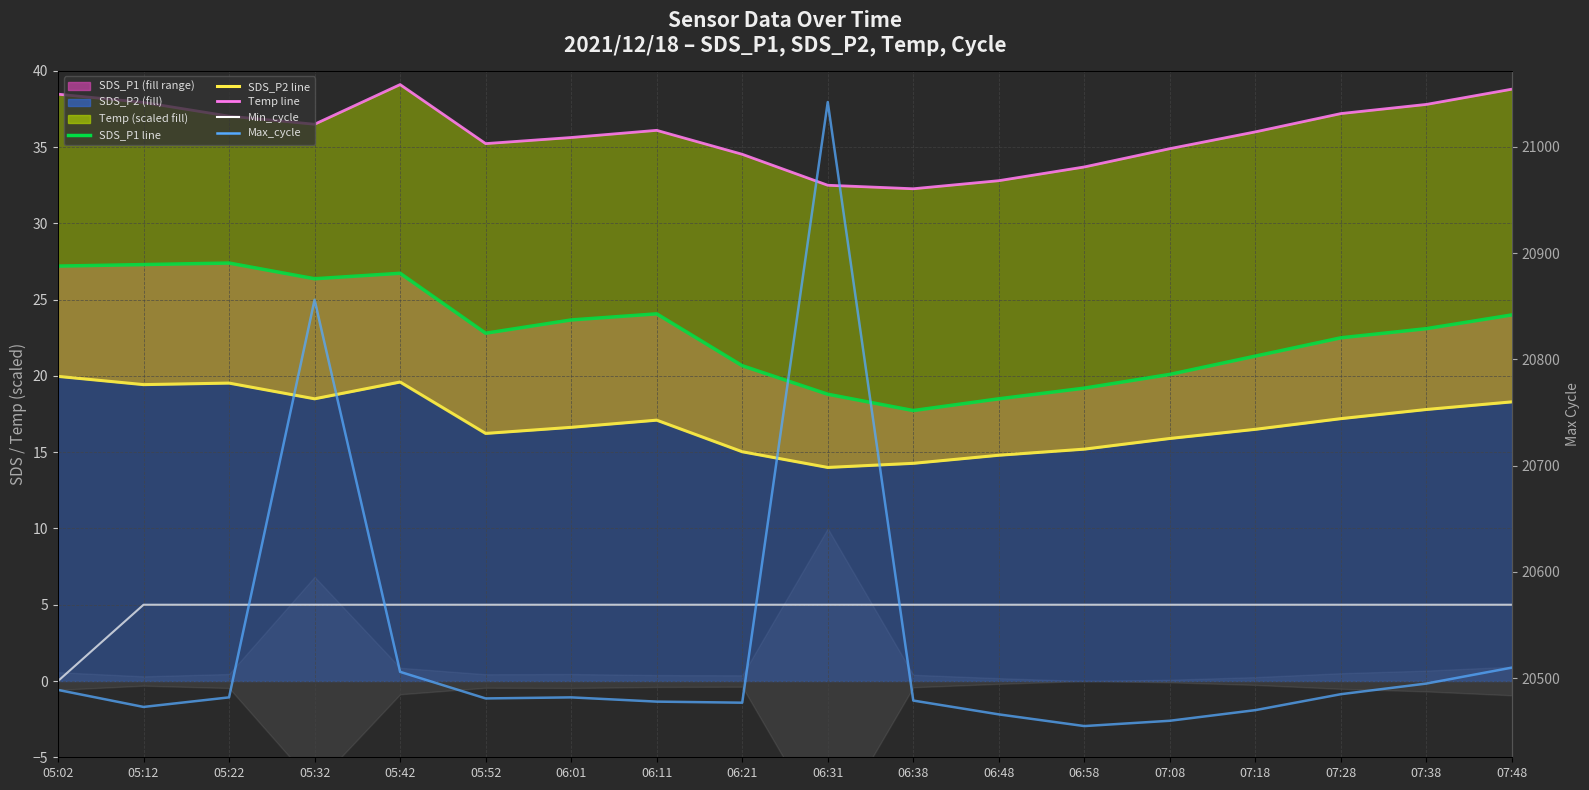

Reading right to left, transcribe all the data shown in this chart.

Min_cycle: 5.0	5.0	5.0	5.0	5.0	5.0	5.0	5.0	5.0	5.0	5.0	5.0	5.0	5.0	5.0	5.0	5.0	0.0
SDS_P1 line: 24.0	23.1	22.5	21.3	20.1	19.2	18.5	17.7	18.8	20.7	24.1	23.7	22.8	26.7	26.4	27.4	27.3	27.2
SDS_P2 line: 18.3	17.8	17.2	16.5	15.9	15.2	14.8	14.3	14.0	15.0	17.1	16.6	16.2	19.6	18.5	19.5	19.4	20.0
Temp line: 38.8	37.8	37.2	36.0	34.9	33.7	32.8	32.3	32.5	34.5	36.1	35.6	35.2	39.1	36.5	37.0	37.9	38.5
Max_cycle: 20510.0	20495.0	20485.0	20470.0	20460.0	20455.0	20466.0	20479.0	21042.0	20477.0	20478.0	20482.0	20481.0	20506.0	20856.0	20482.0	20473.0	20489.0